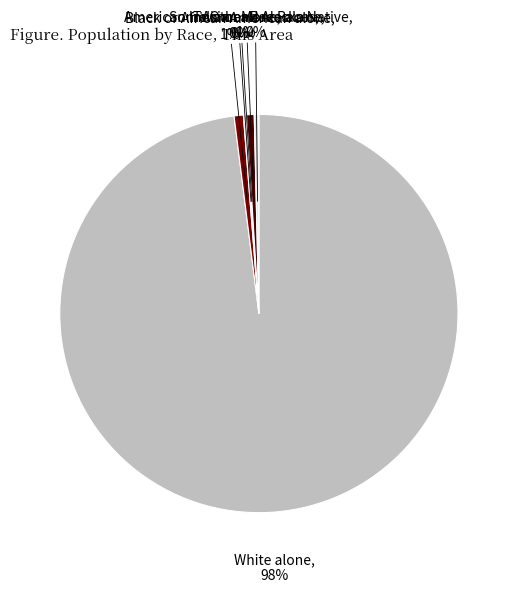

True or false: Black or African American alone accounts for 11% of the total.

False